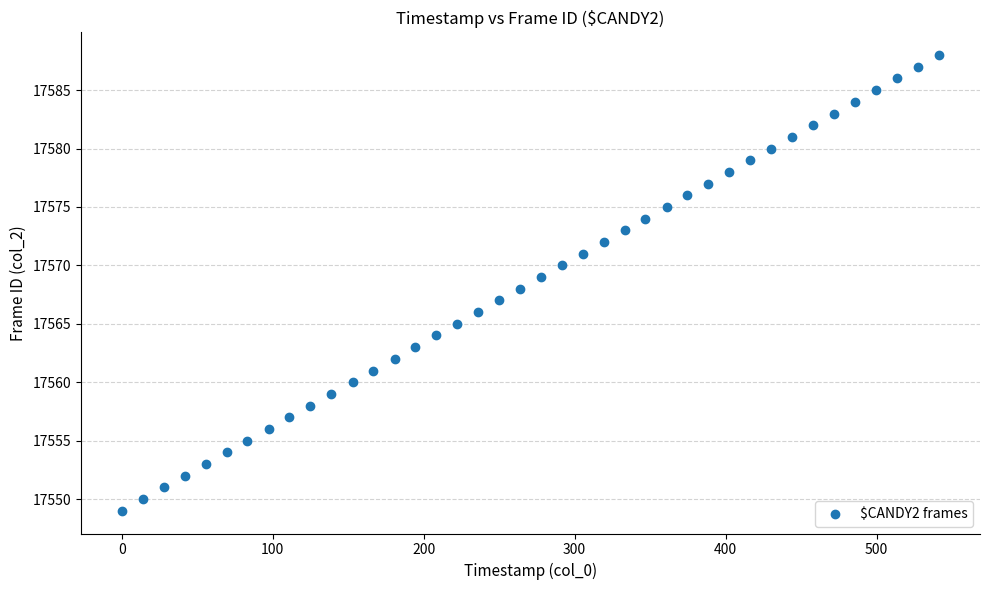

What is the range of Y values (max minus min)?

39